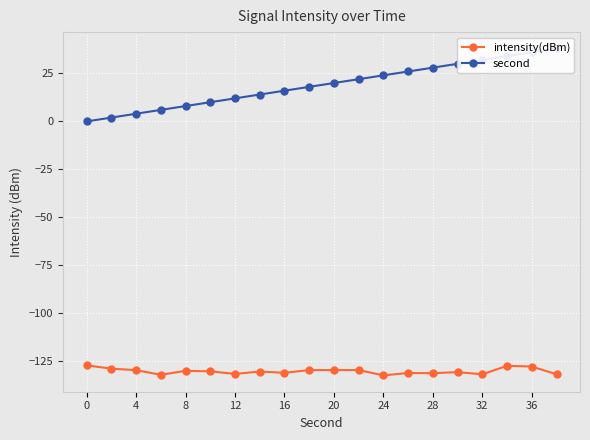

True or false: intensity(dBm) has more than 2 points higher than both neighbors.

True